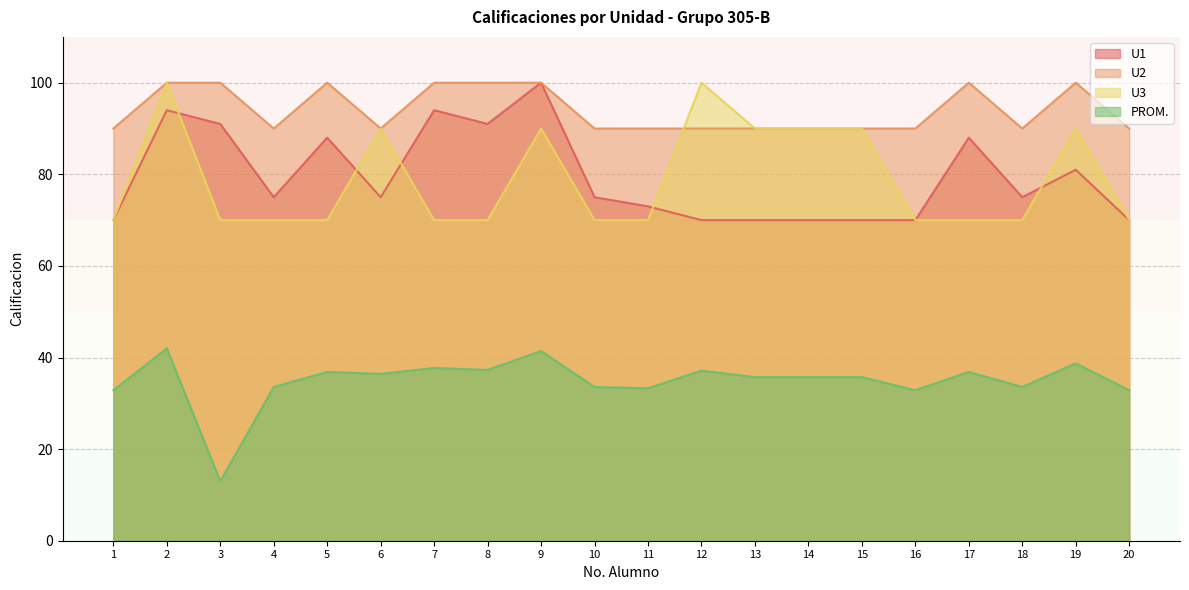

Which series has the largest total across all categories?

U2